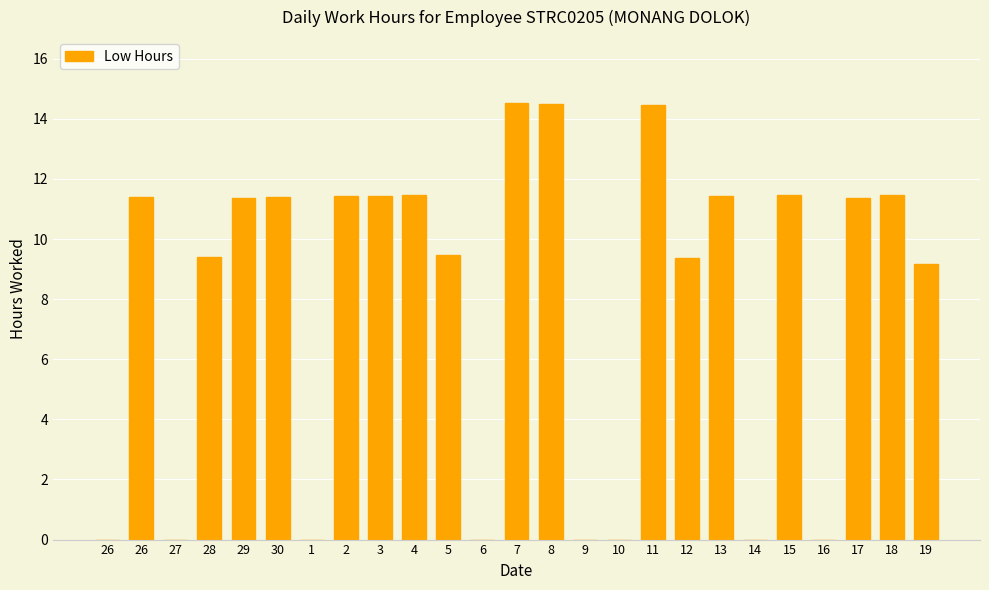

How many data points are above 11?

13